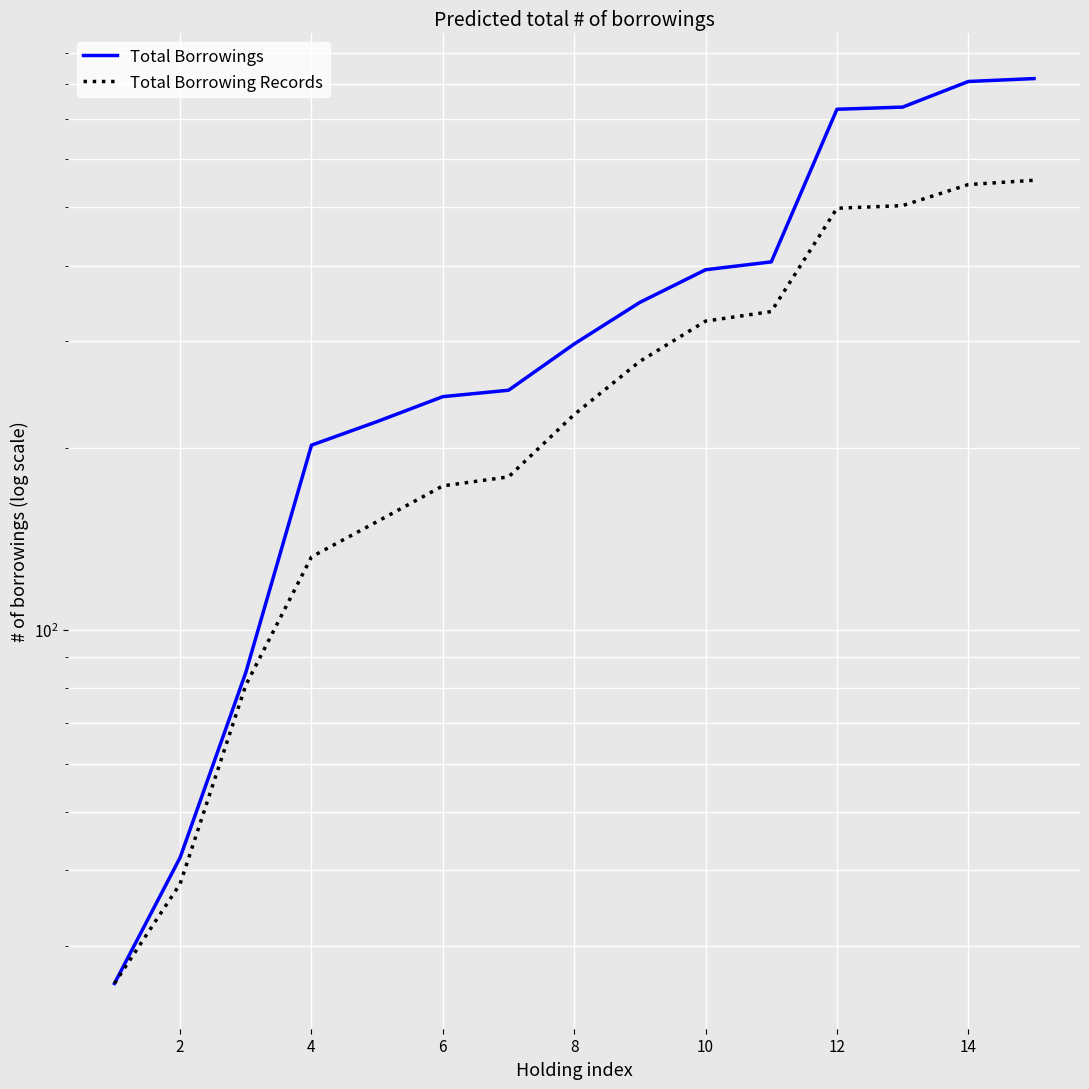

How many lines are shown in the chart?

2